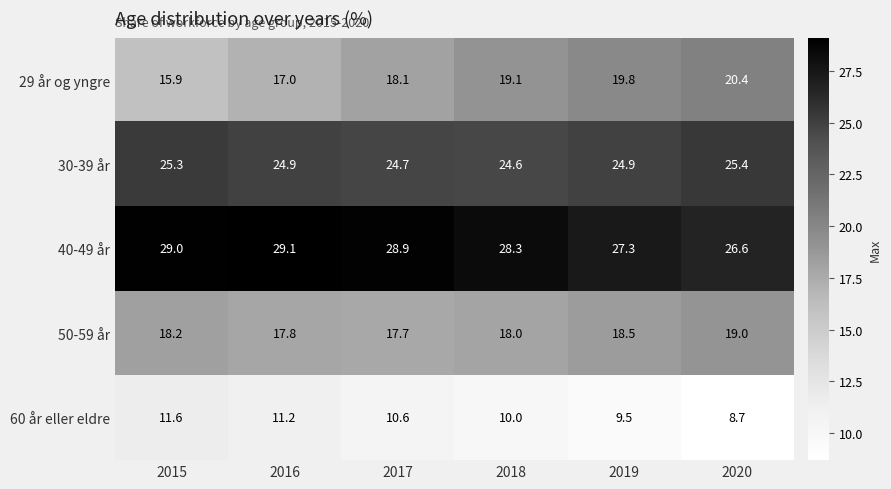

The 60 år eller eldre series shows 11.2 at 2016. True or false?

True